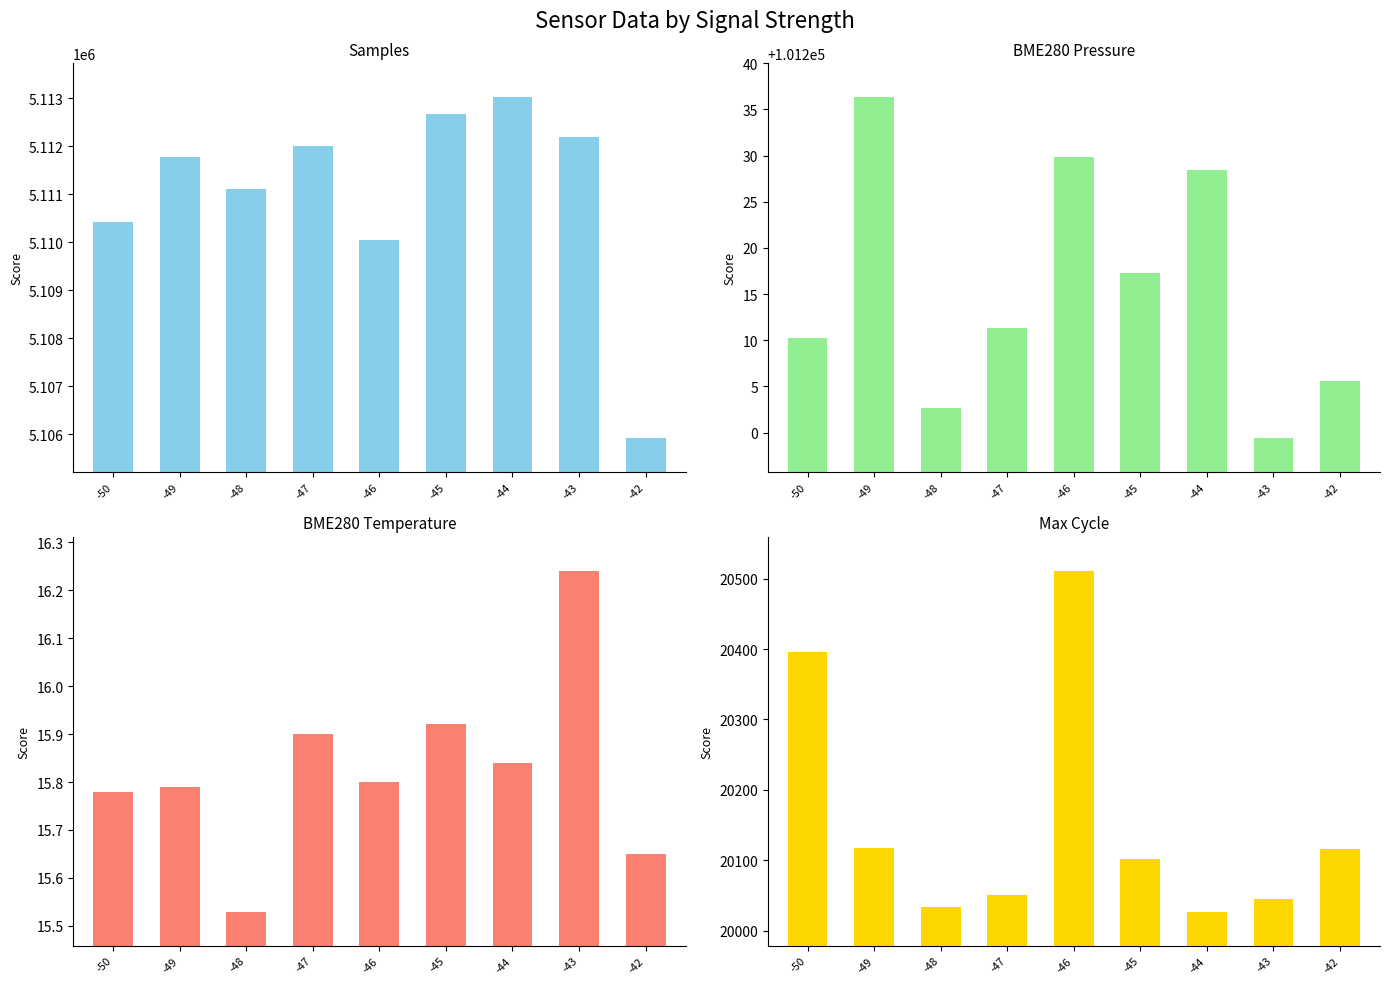

Is it true that BME280_temperature equals 7.2 at -49?

False